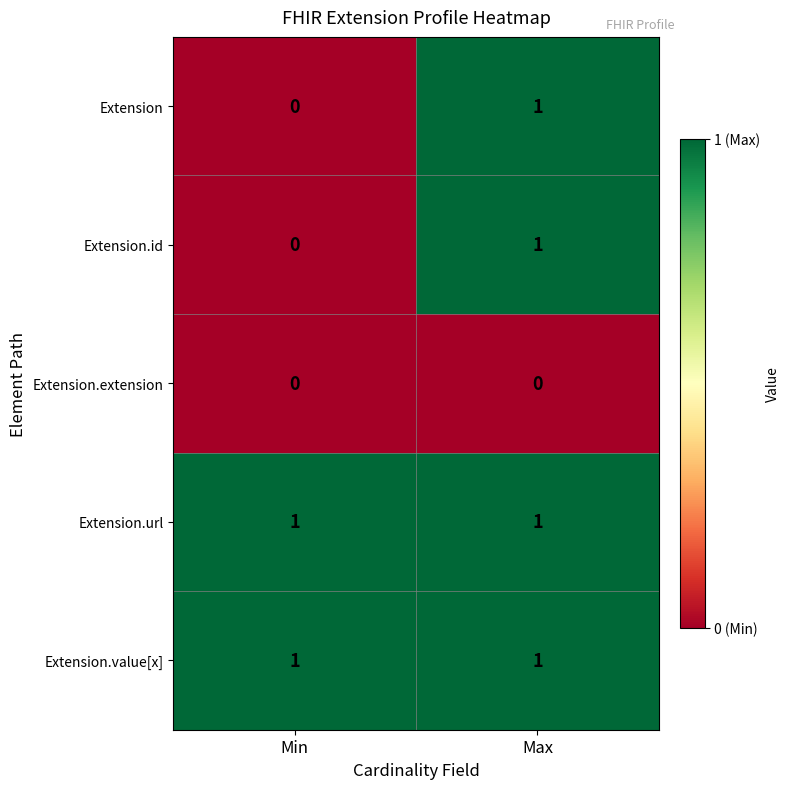

True or false: Extension.id has a value of 0 at Min.

True